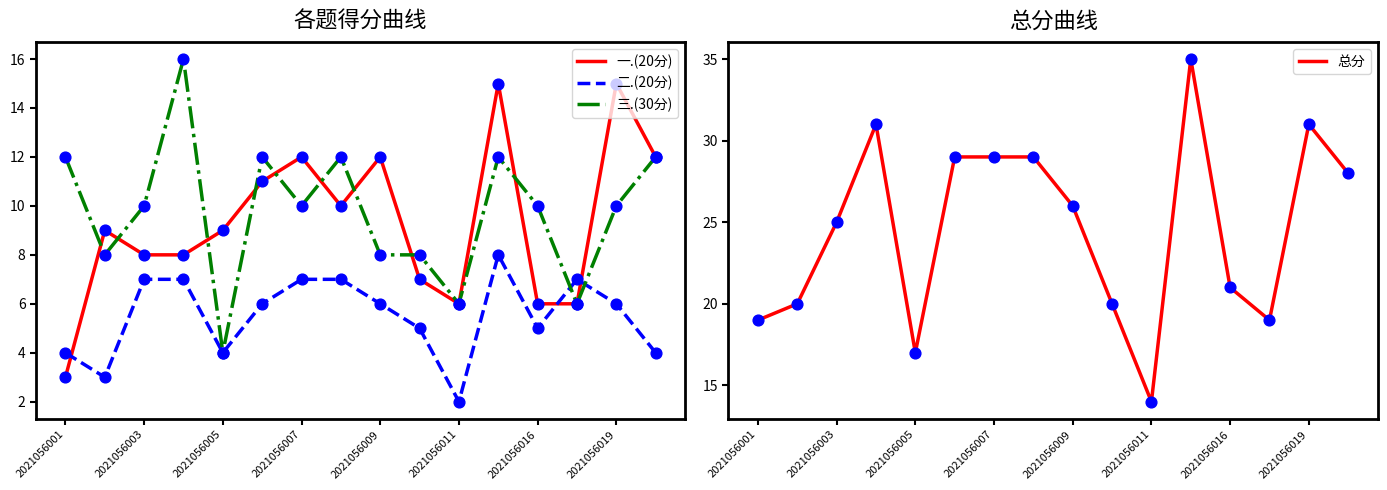

Which series reaches the maximum Y coordinate?

总分